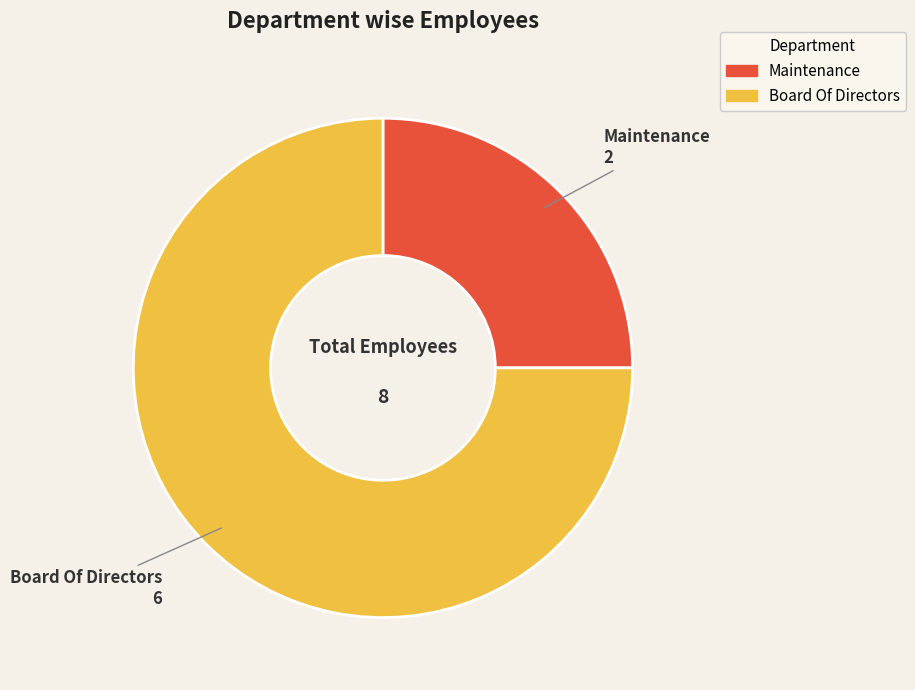

Does any single category account for the majority?

Yes